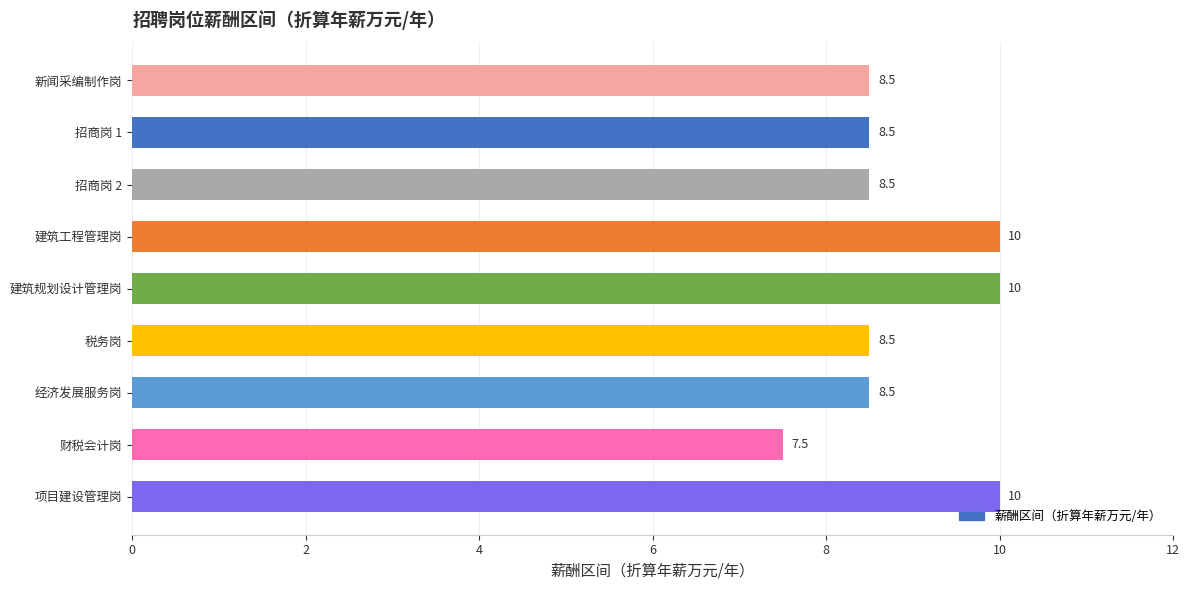

Count the values in the range 8 to 10.

8